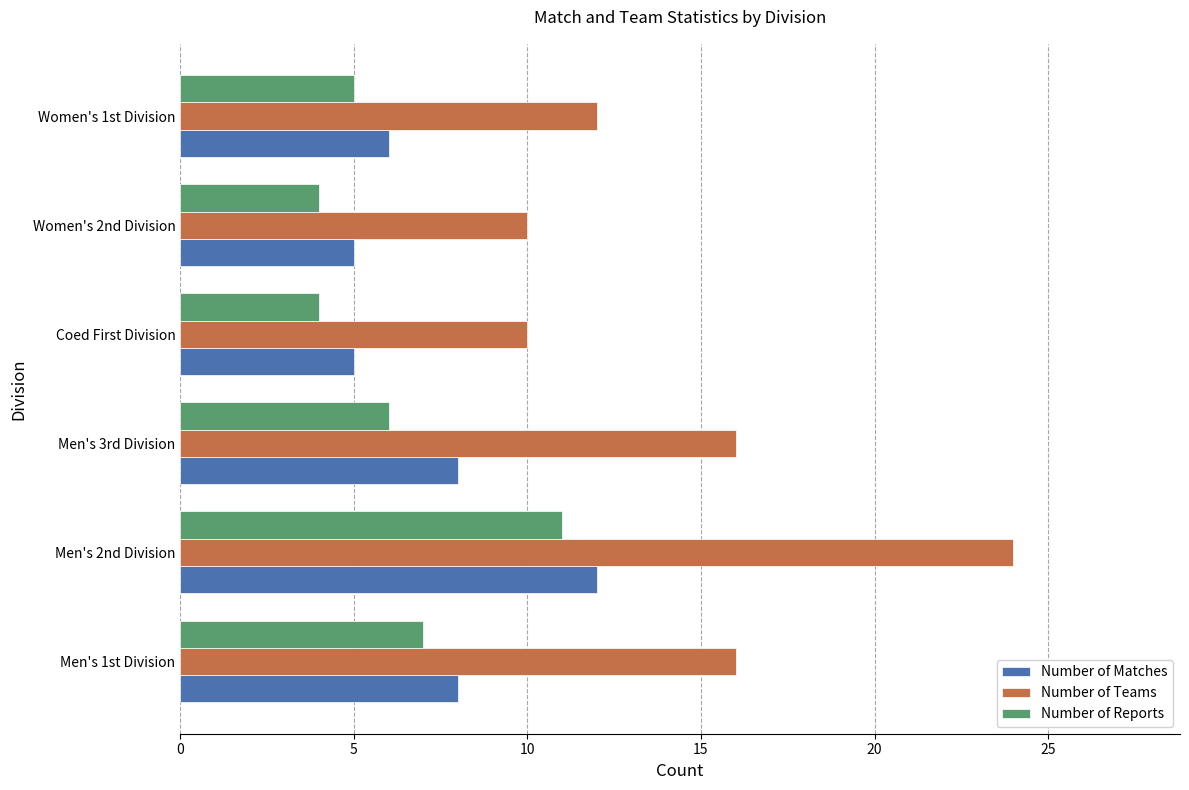

Which series has the largest range (max minus min)?

Number of Teams